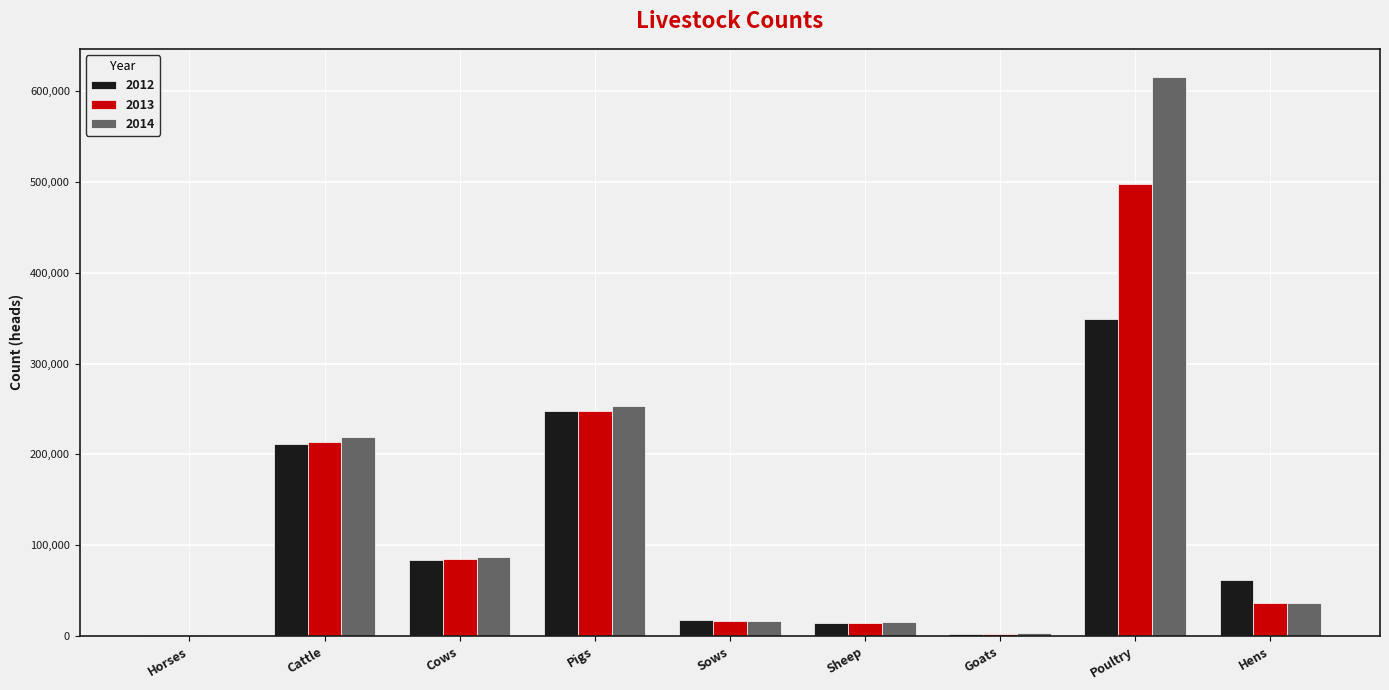

What is the total value across all series at Hens?

133833